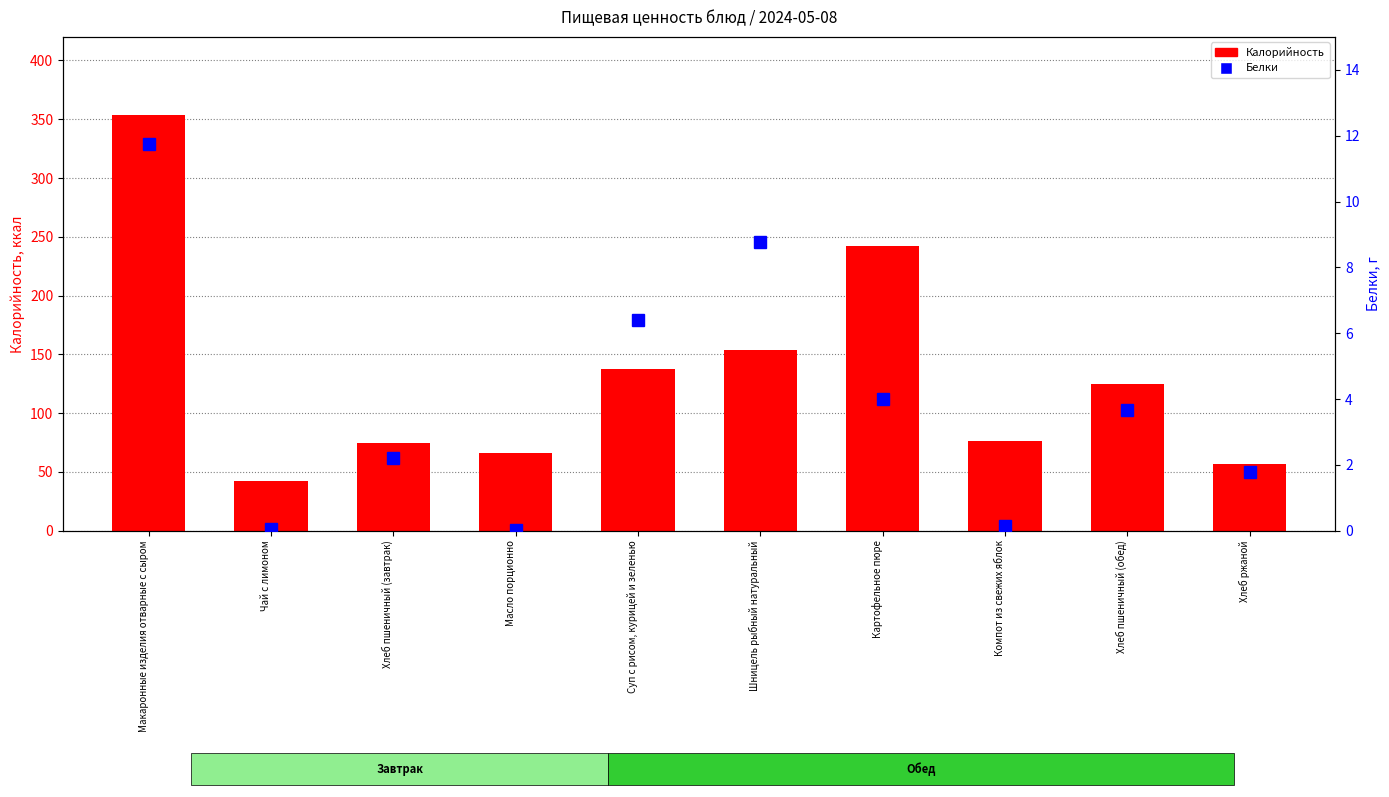

What is the sum of the Белки values at Шницель рыбный натуральный and Чай с лимоном?

8.8